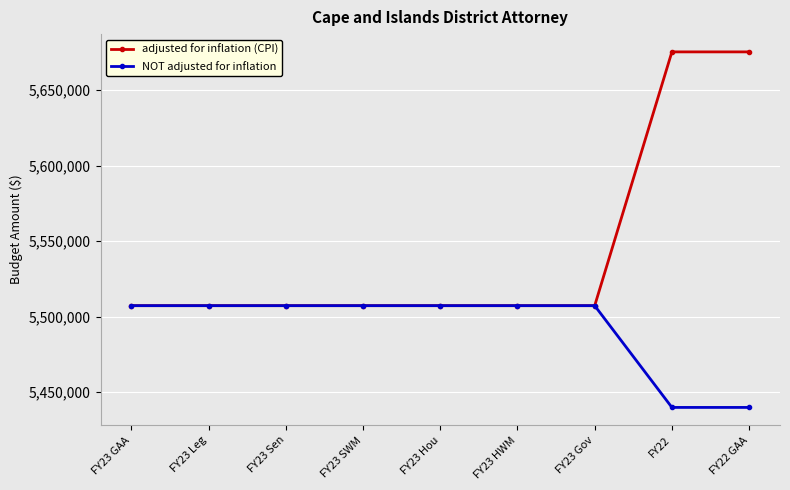

What is the highest value of the NOT adjusted for inflation series?

5507285